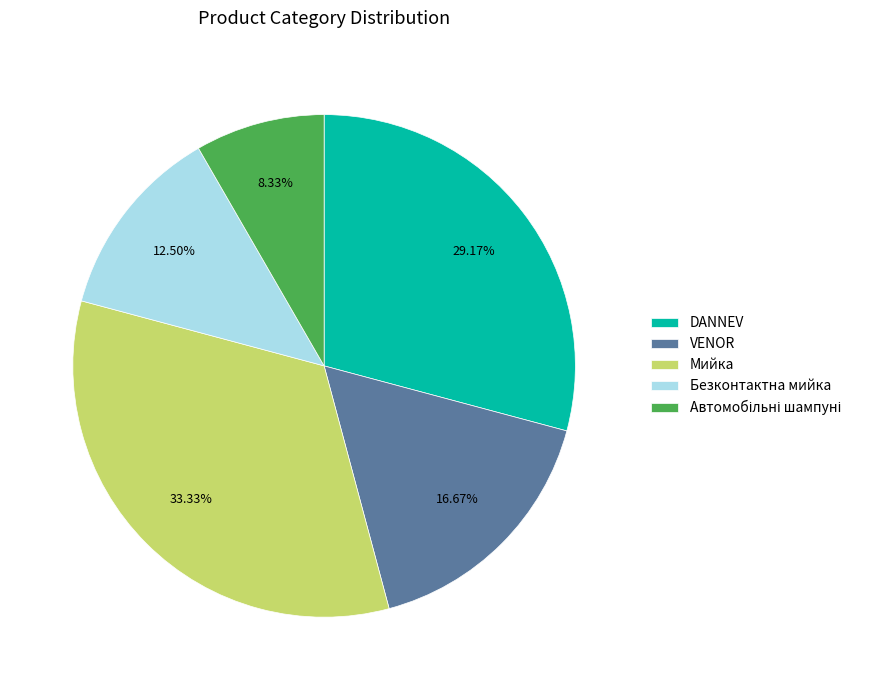

Approximately how many times larger is the value at DANNEV compared to Безконтактна мийка?

2.3